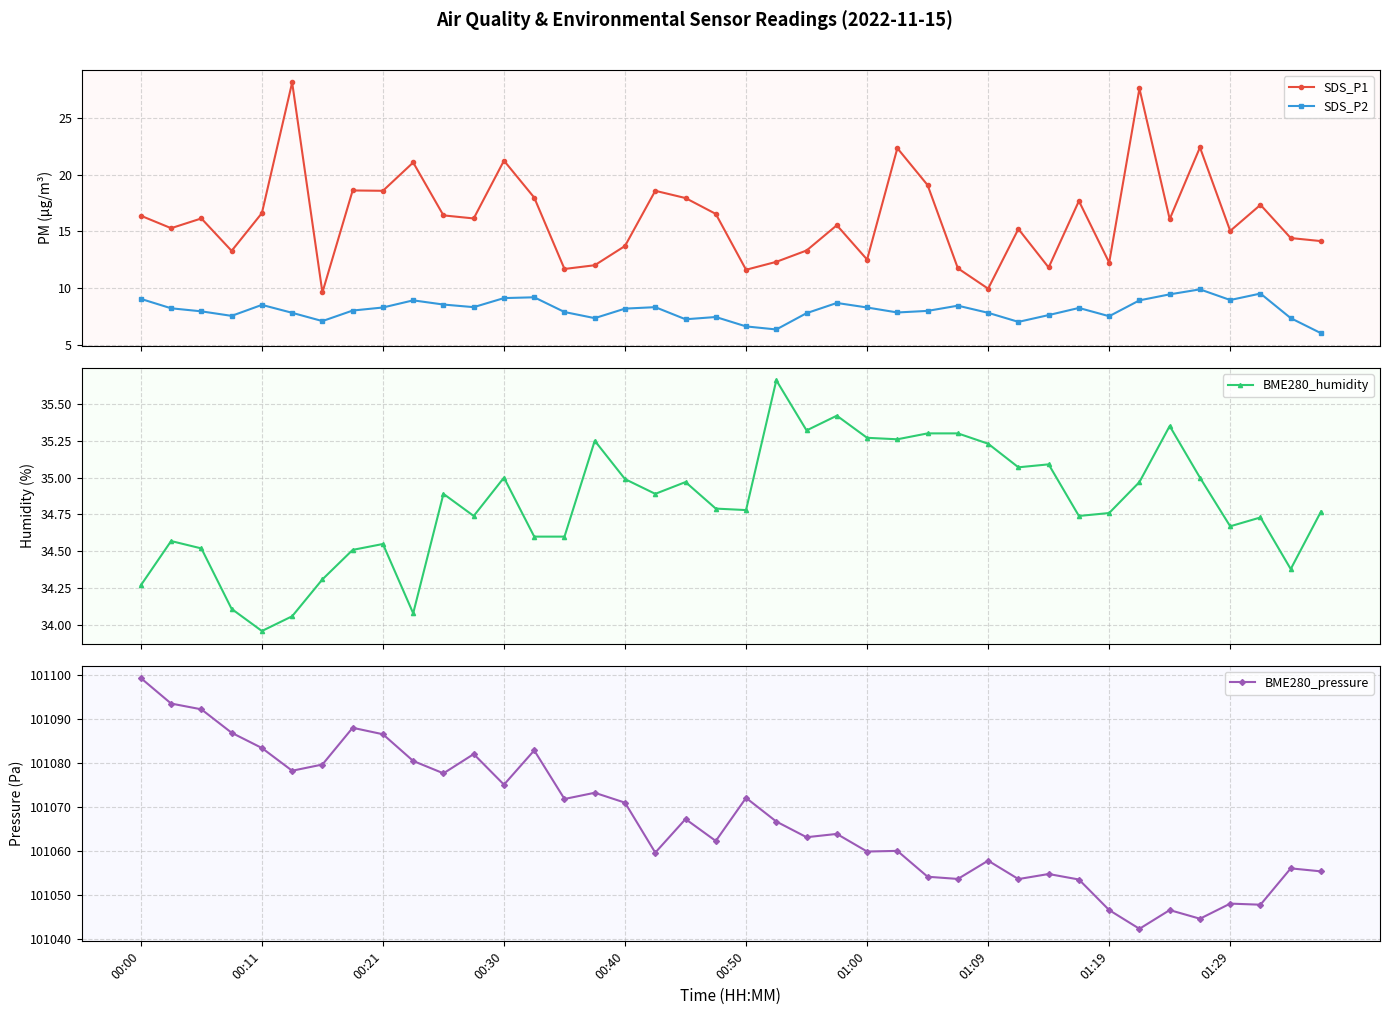

True or false: SDS_P2 and SDS_P1 intersect in this chart.

False